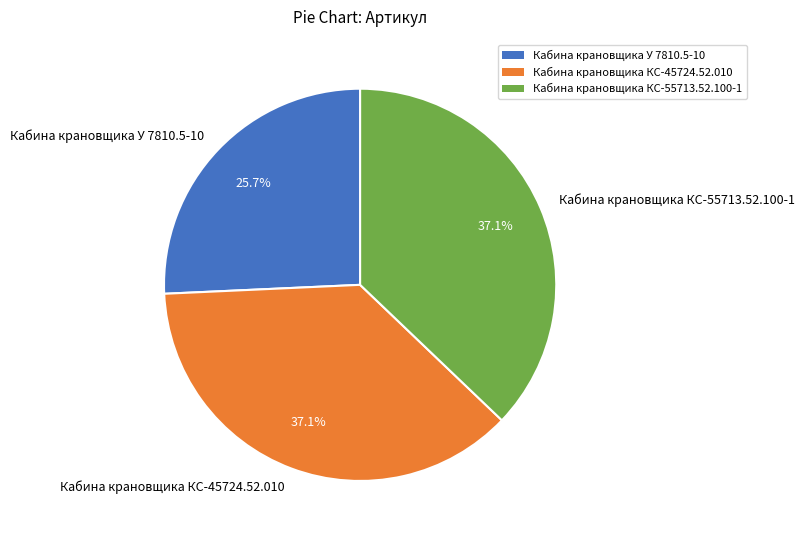

To the nearest percent, what portion does Кабина крановщика КС-55713.52.100-1 represent?

37%